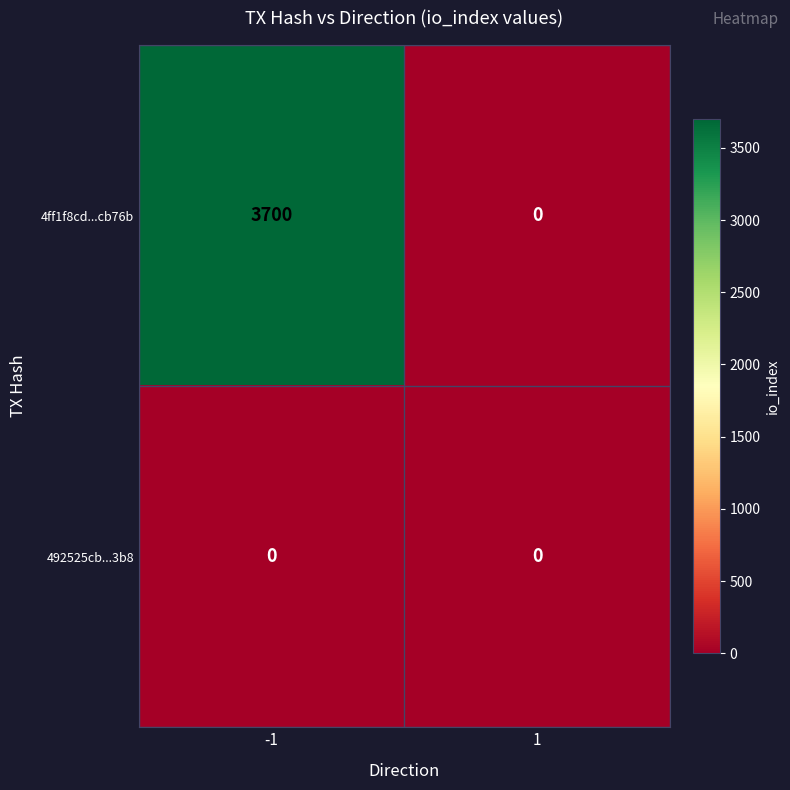

What is the total value across all series at -1?

3700